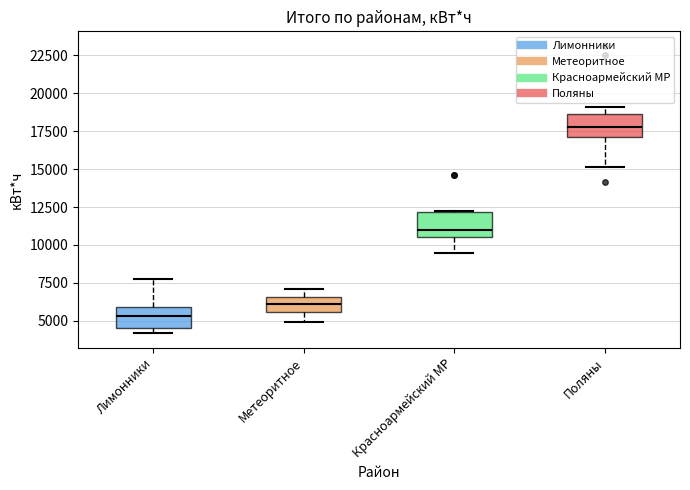

Reading left to right, transcribe this box plot: for each box, give where its median line is, the range the box spans, and where its two whiskers end, as read against the y-axis. The values are not printed on the chart, so give them approximately, as read against the axis.

Лимонники: median 5500, box 4500 to 6000, whiskers 4000 to 7500
Метеоритное: median 6000, box 5500 to 6500, whiskers 5000 to 7000
Красноармейский МР: median 11000, box 10500 to 12000, whiskers 9500 to 12000
Поляны: median 18000, box 17000 to 18500, whiskers 15000 to 19000